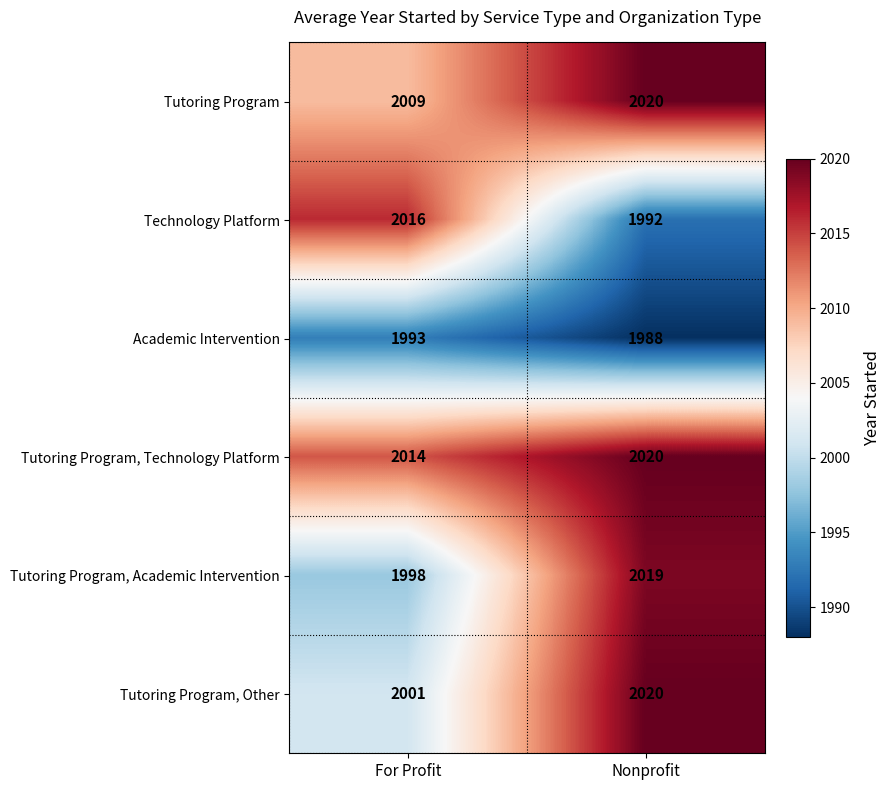

Reading left to right, list all the values displayed in this chart.

Tutoring Program: 2009	2020
Technology Platform: 2016	1992
Academic Intervention: 1993	1988
Tutoring Program, Technology Platform: 2014	2020
Tutoring Program, Academic Intervention: 1998	2019
Tutoring Program, Other: 2001	2020